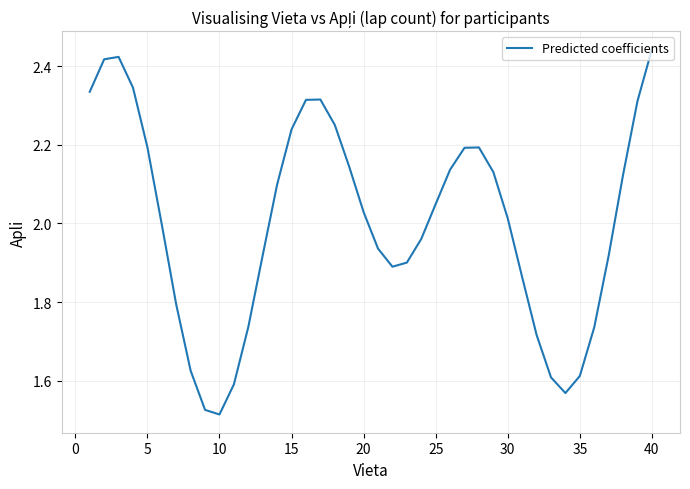

What is the difference between the maximum and minimum values?

0.9